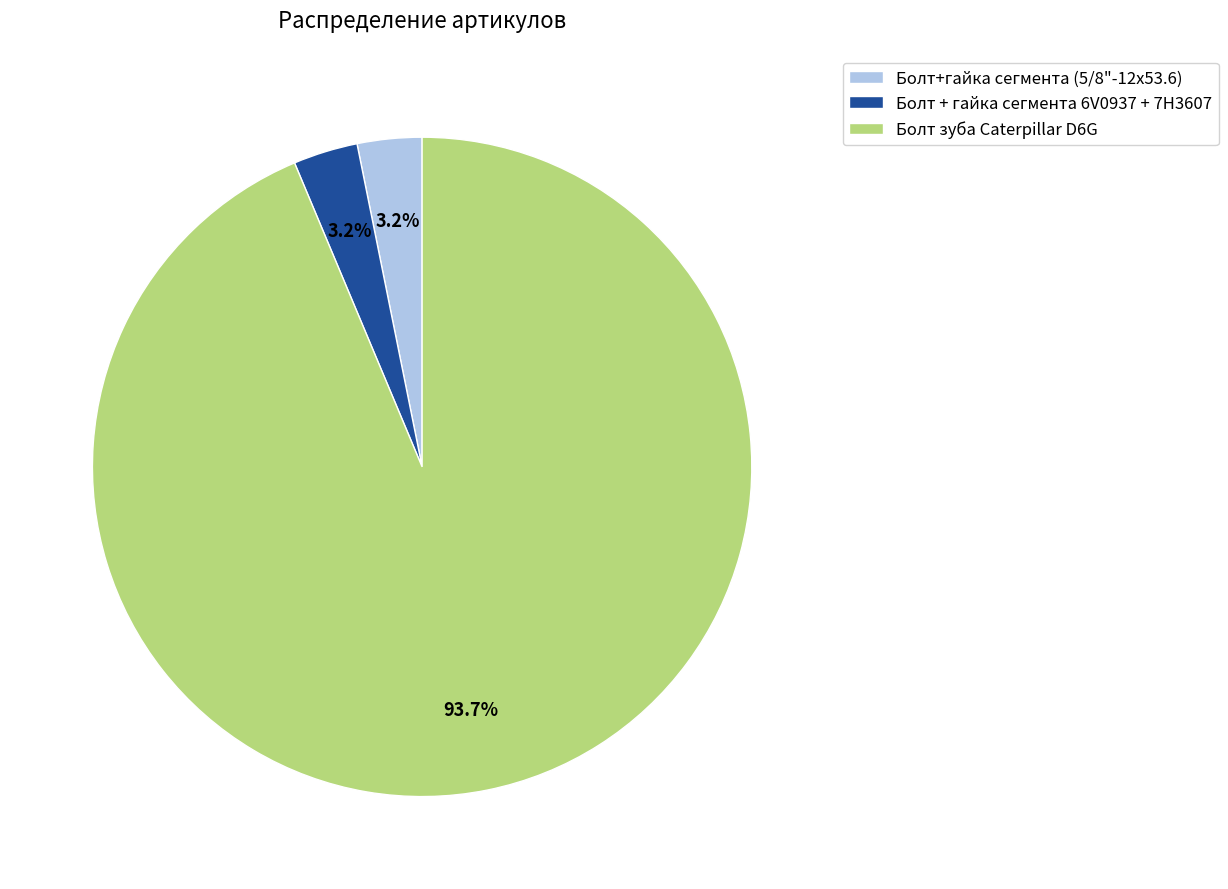

How many segments does this pie chart have?

3